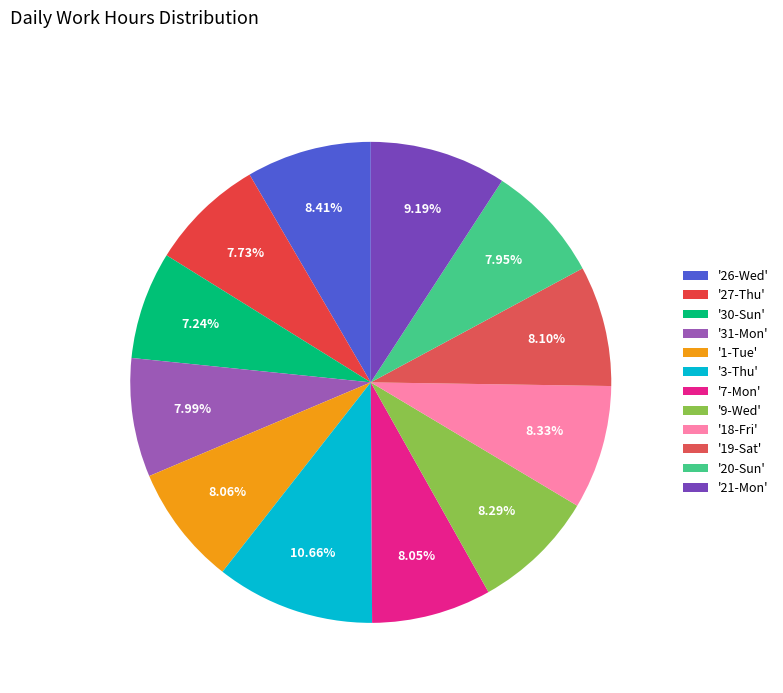

Rank the categories by value from highest to lowest.

3-Thu, 21-Mon, 26-Wed, 18-Fri, 9-Wed, 19-Sat, 1-Tue, 7-Mon, 31-Mon, 20-Sun, 27-Thu, 30-Sun